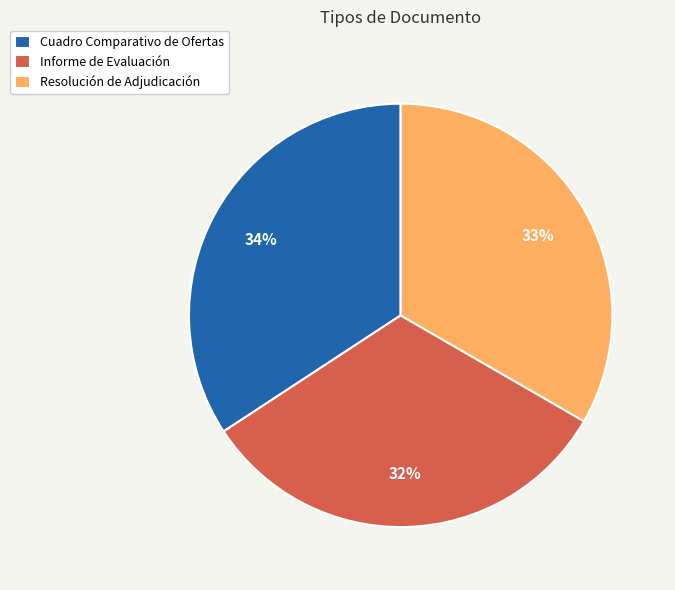

Is the sum of Resolución de Adjudicación and Informe de Evaluación greater than half?

Yes